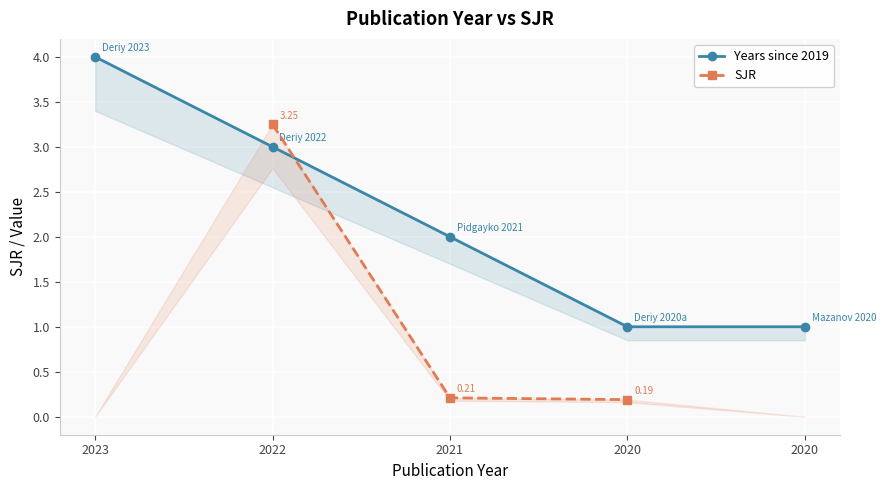

What is the total value across all series at 2021?

2.2